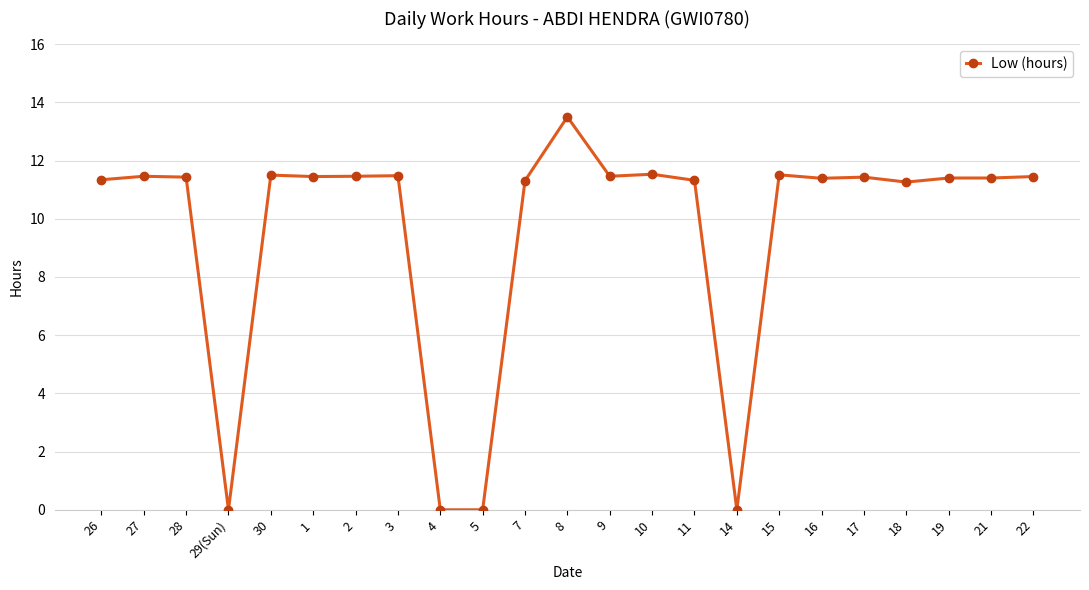

What is the label of the 3rd point from the right?

19